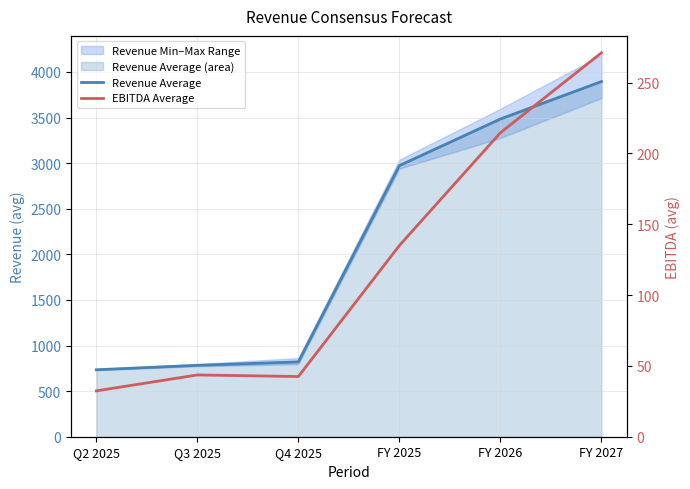

Reading left to right, extract all data points from this chart.

Revenue Average: Q2 2025=734.2	Q3 2025=782.8	Q4 2025=820.6	FY 2025=2973.0	FY 2026=3483.9	FY 2027=3894.7
EBITDA Average: Q2 2025=32.4	Q3 2025=43.6	Q4 2025=42.5	FY 2025=135.0	FY 2026=214.6	FY 2027=271.0